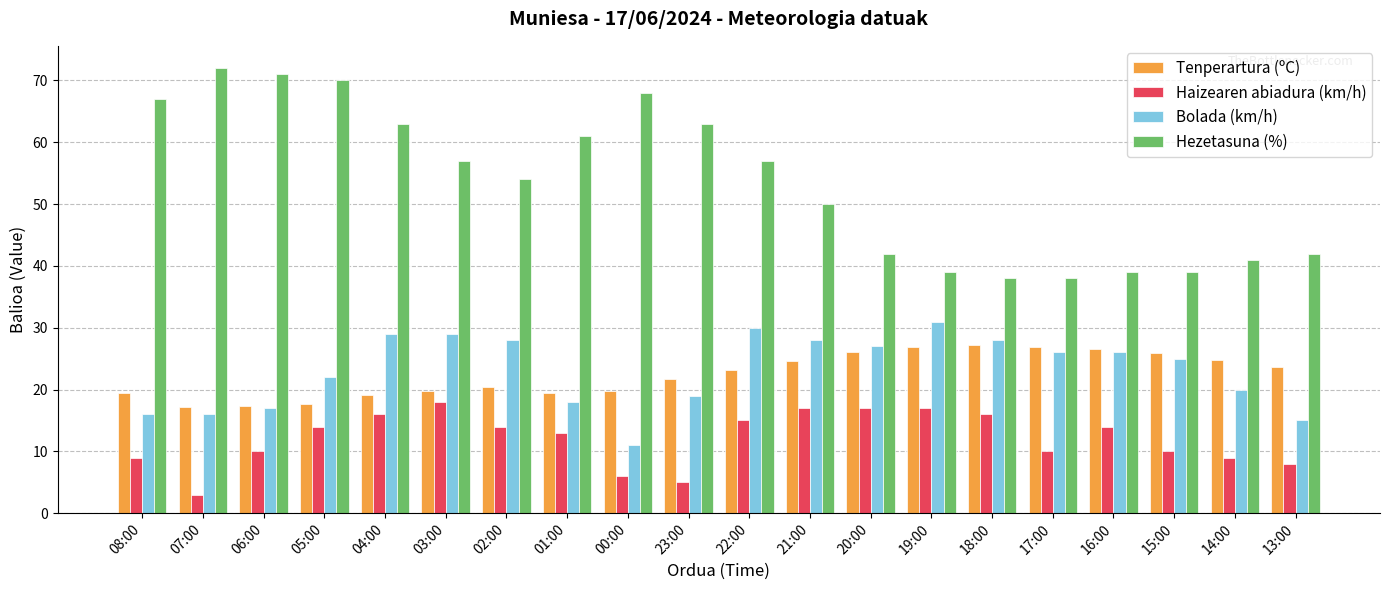

At how many categories does at least one series exceed 37?

20